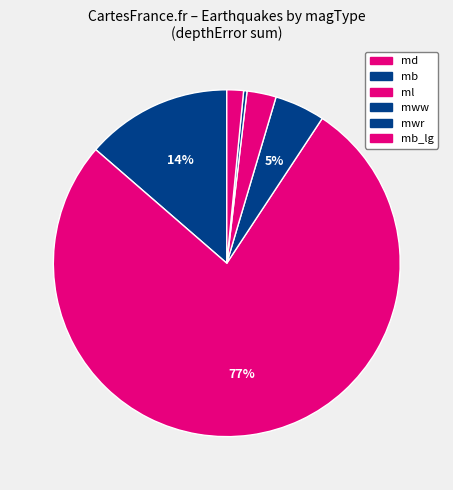

How many slices are in this pie chart?

6